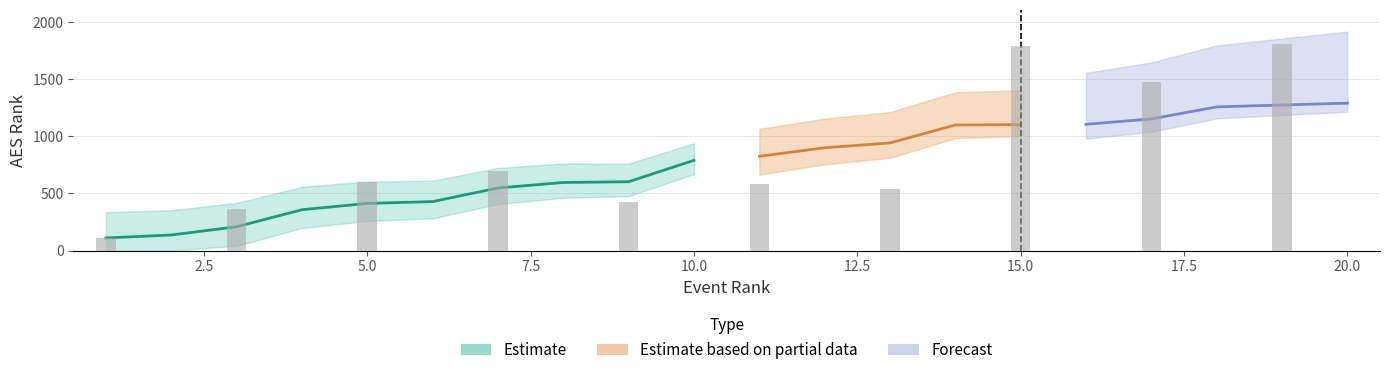

How many data points in upper_band are above 11?

10